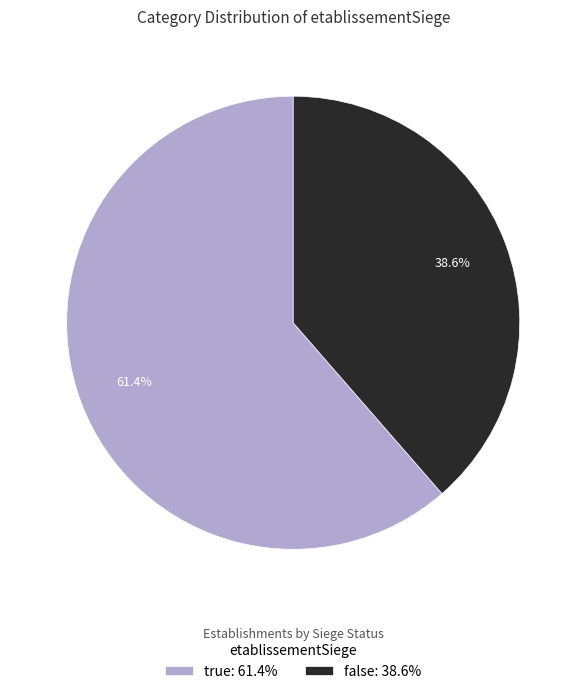

What percentage is the false slice, to the nearest percent?

39%